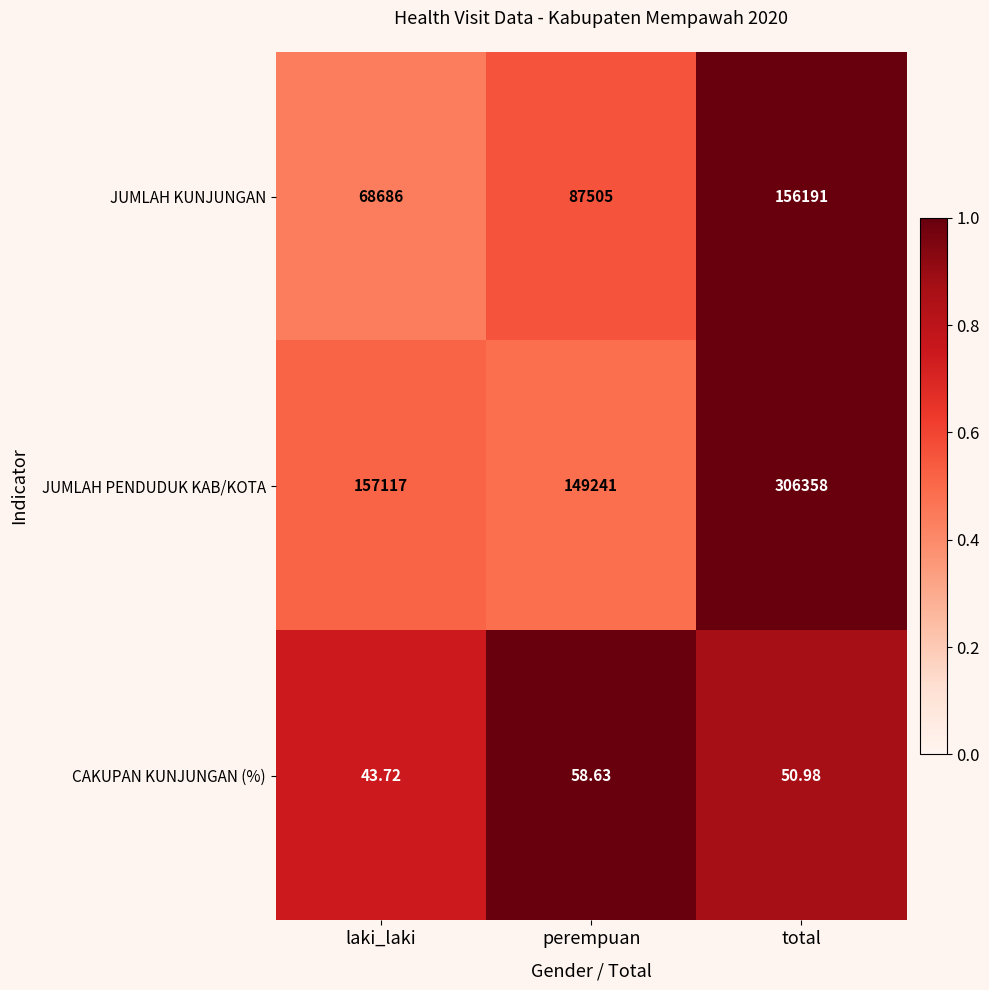

Where is JUMLAH PENDUDUK KAB/KOTA nearest to the value 227799?

laki_laki